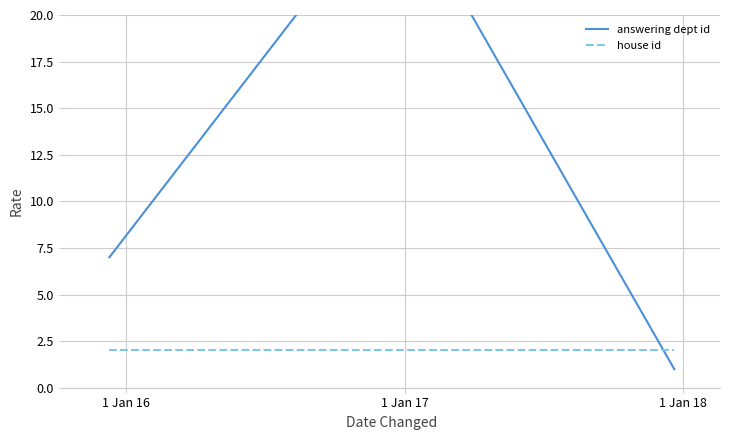

True or false: answering dept id has a value of 0 at 1 Jan 17.

False